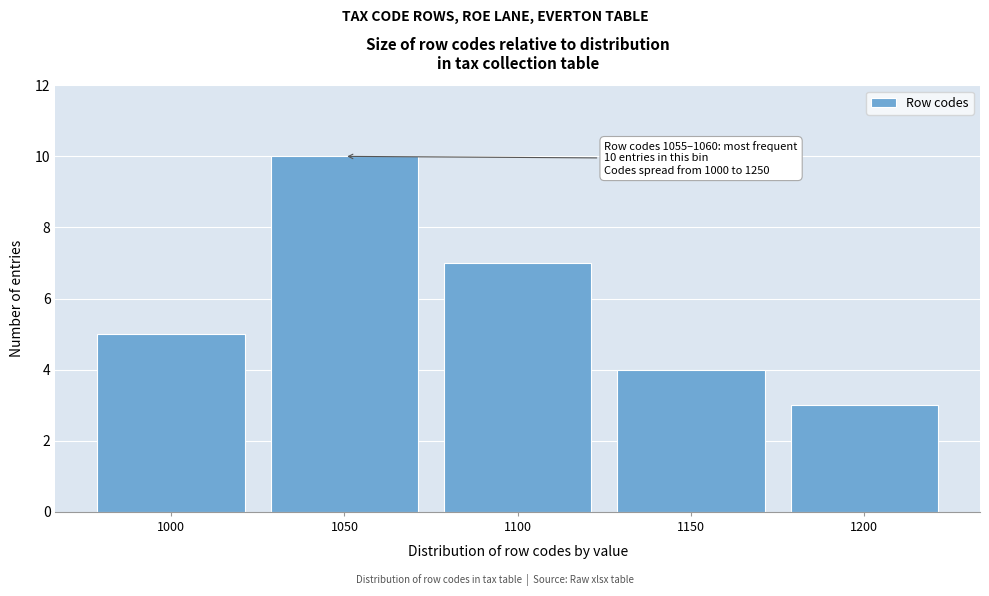

Reading left to right, what are all the values shown in this chart?

5	10	7	4	3